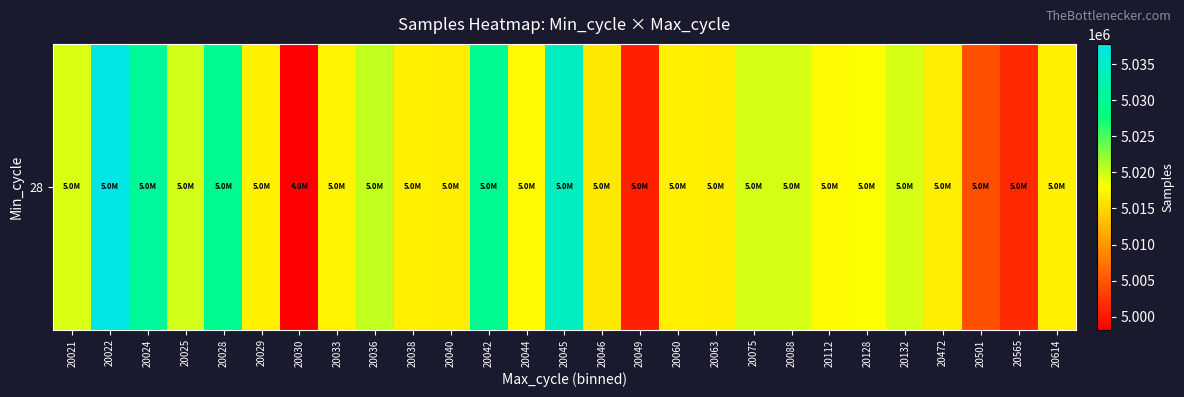

Approximately how many times larger is the value at 20029 compared to 20501?

1.0